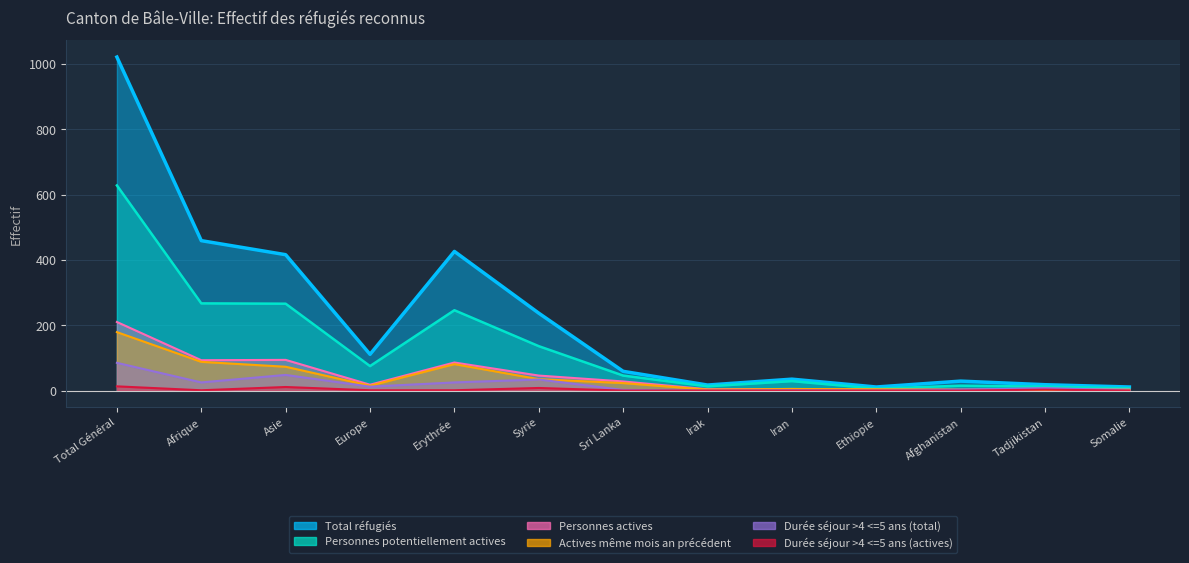

The Durée séjour >4 <=5 ans (total) series shows 25 at Afrique. True or false?

True